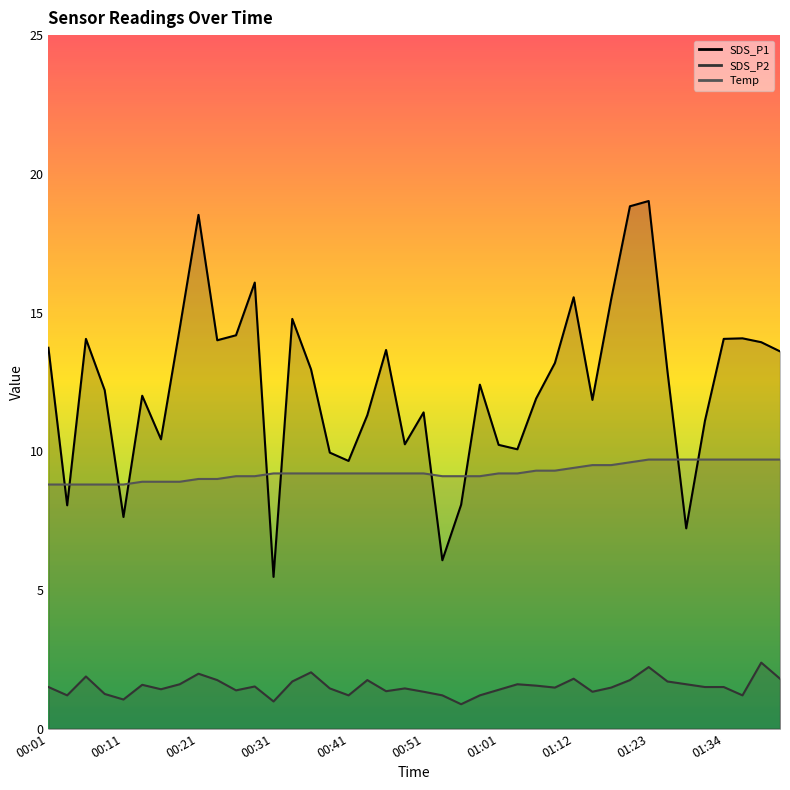

What is the difference between the SDS_P1 values at 00:33 and 01:34?

0.7